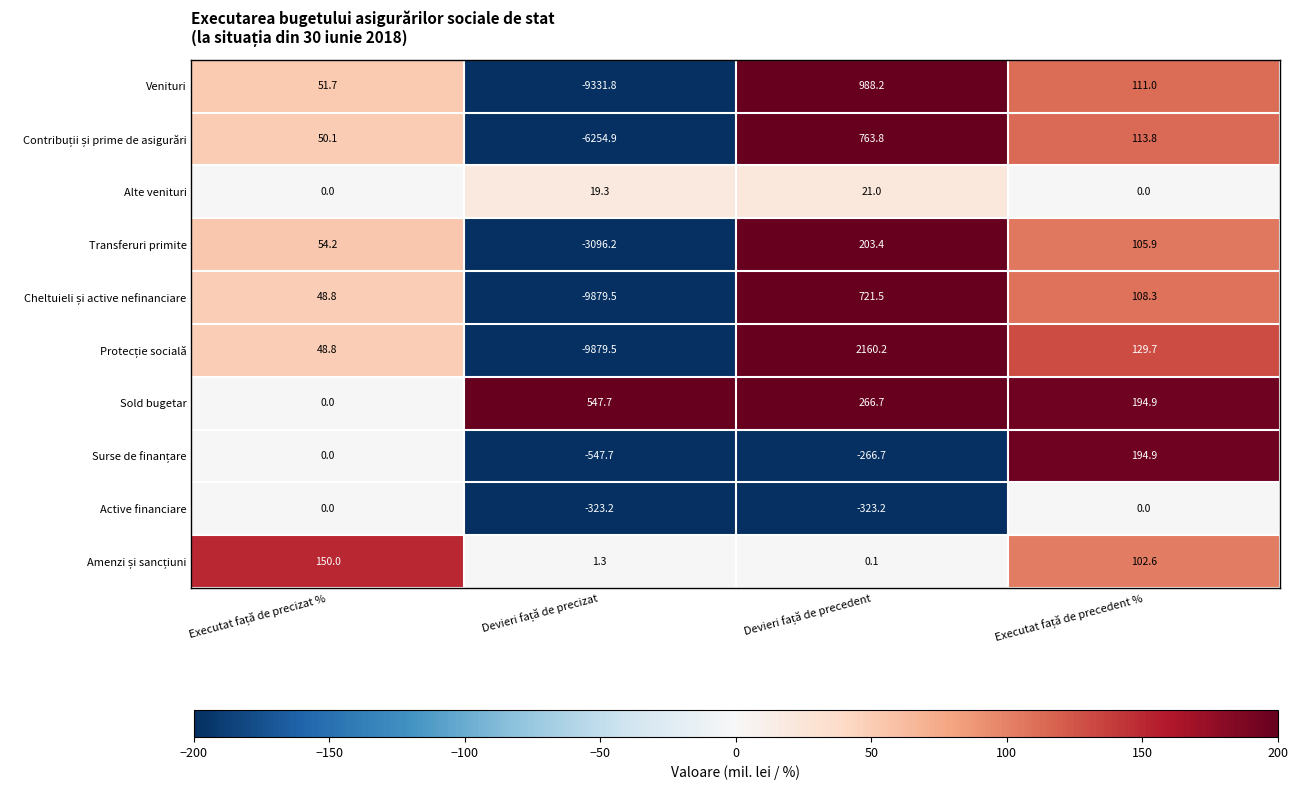

What is the minimum value shown in the chart?

-9879.5